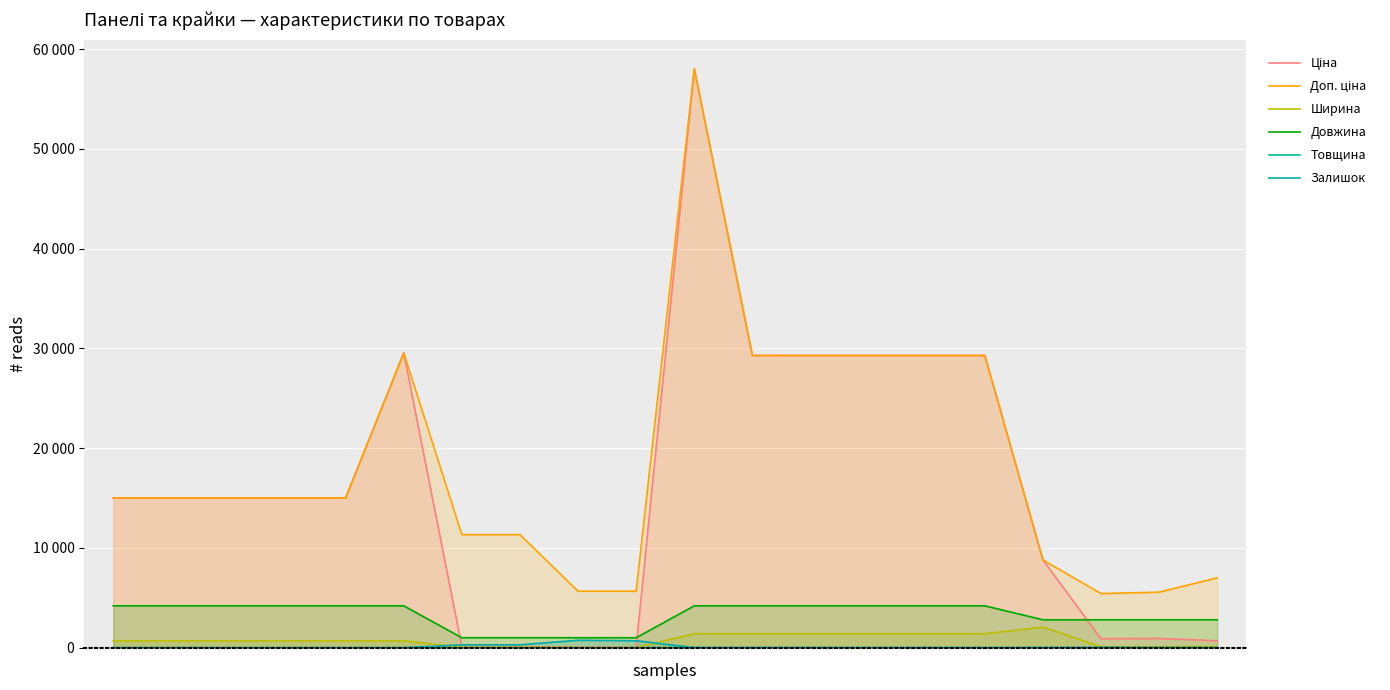

How many values in the Ширина series are below 697?

7